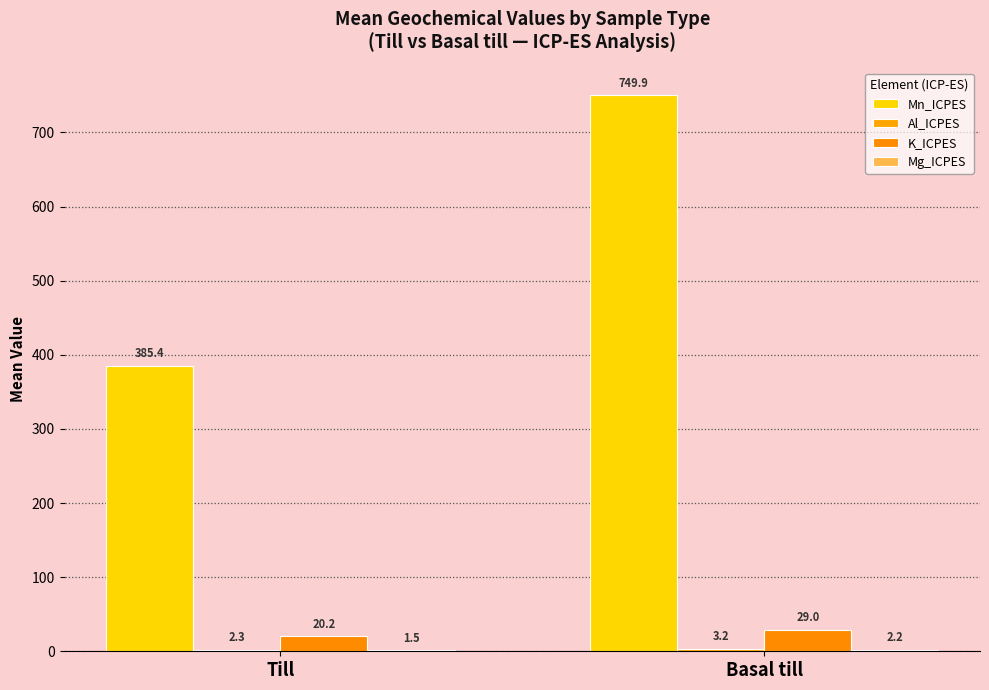

What position from the right is Basal till?

1